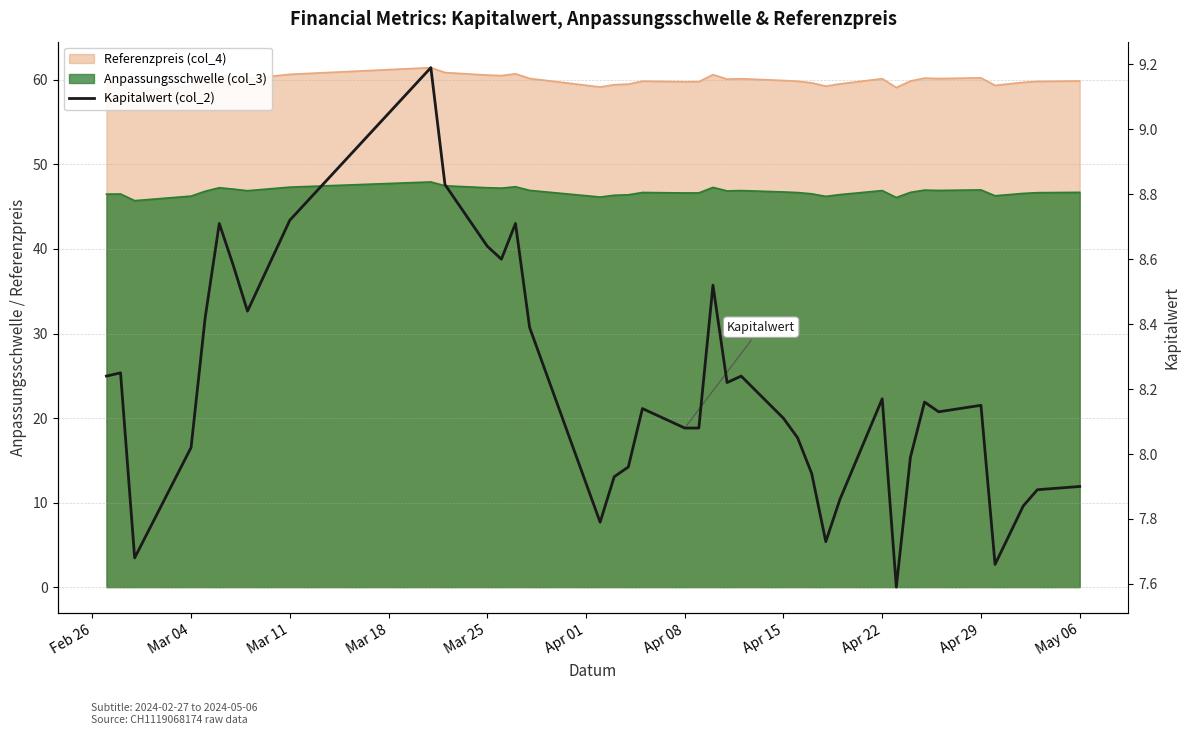

How many lines are shown in the chart?

1